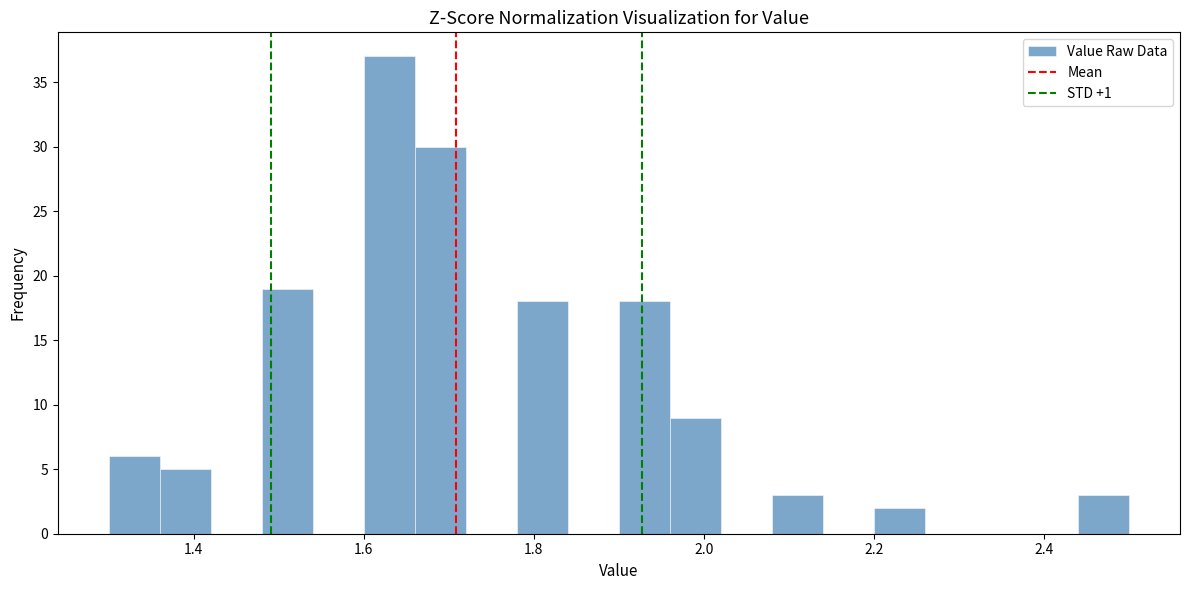

Around what value on the x-axis is the tallest bar? Give the approximate position of its centre, as read against the axis.

1.64